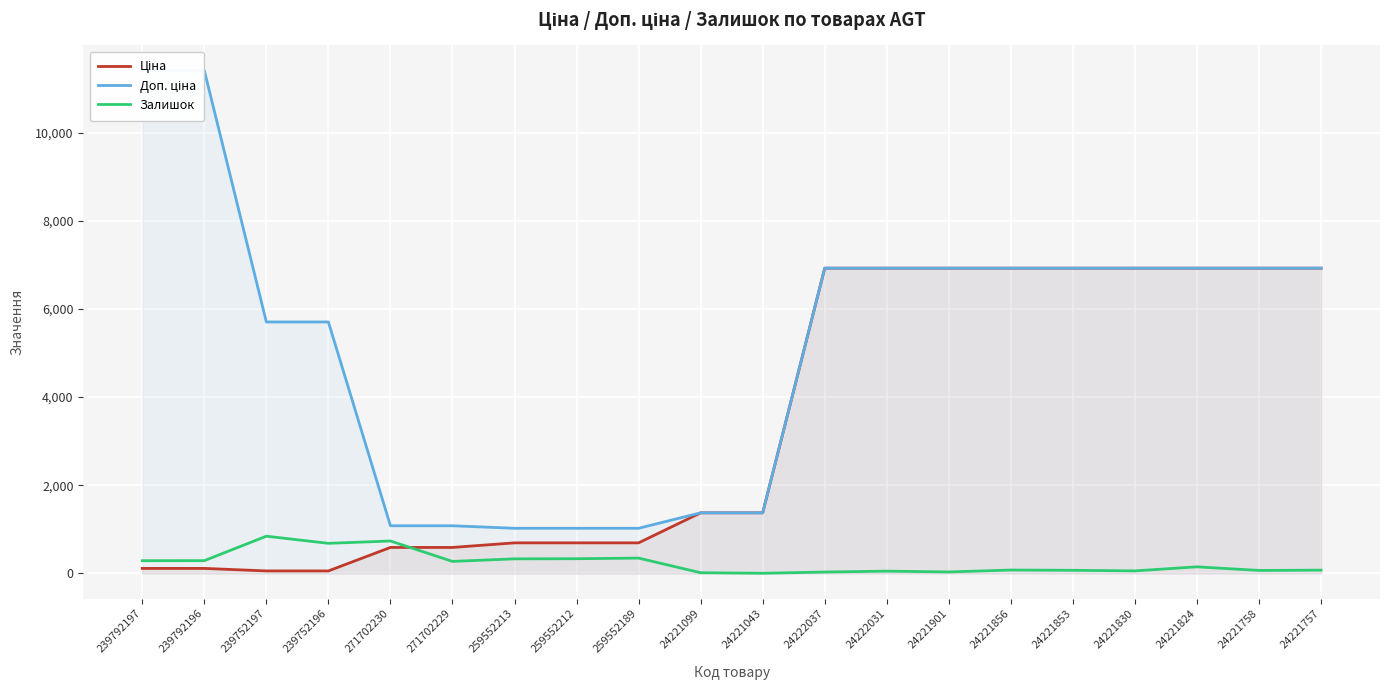

Reading left to right, extract all data points from this chart.

Ціна: 114.1	114.1	57.0	57.0	589.9	589.9	693.7	693.7	693.7	1375.4	1375.4	6925.7	6925.7	6925.7	6925.7	6925.7	6925.7	6925.7	6925.7	6925.7
Доп. ціна: 11410.0	11410.0	5705.0	5705.0	1081.7	1081.7	1024.6	1024.6	1024.6	1375.0	1375.0	6925.7	6925.7	6925.7	6925.7	6925.7	6925.7	6925.7	6925.7	6925.7
Залишок: 289.0	290.0	845.0	683.0	736.0	273.0	331.0	334.0	348.0	16.0	4.0	32.0	52.0	34.0	77.0	71.0	58.0	150.0	68.0	75.0